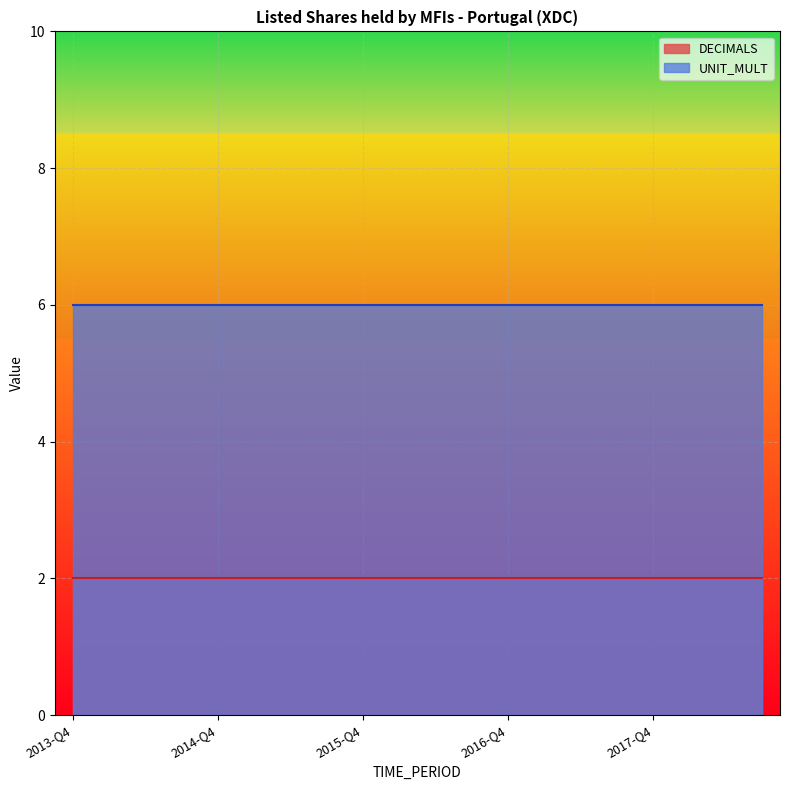

What is the value of the UNIT_MULT point at the 18th from the left?

6